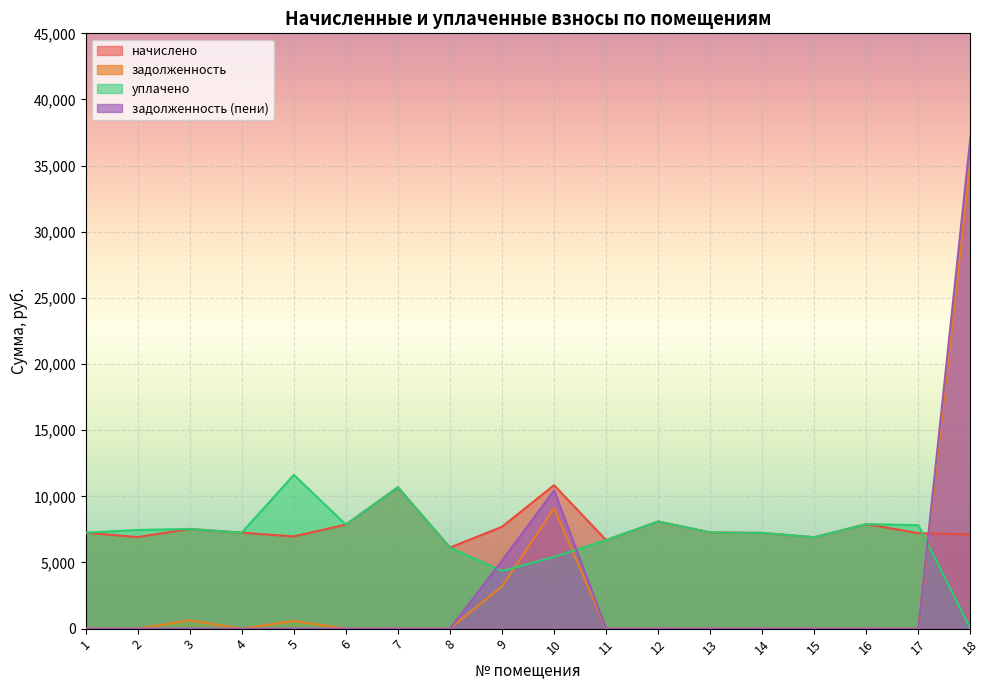

Is the value of задолженность at 15 greater than the value of задолженность (пени) at 17?

No